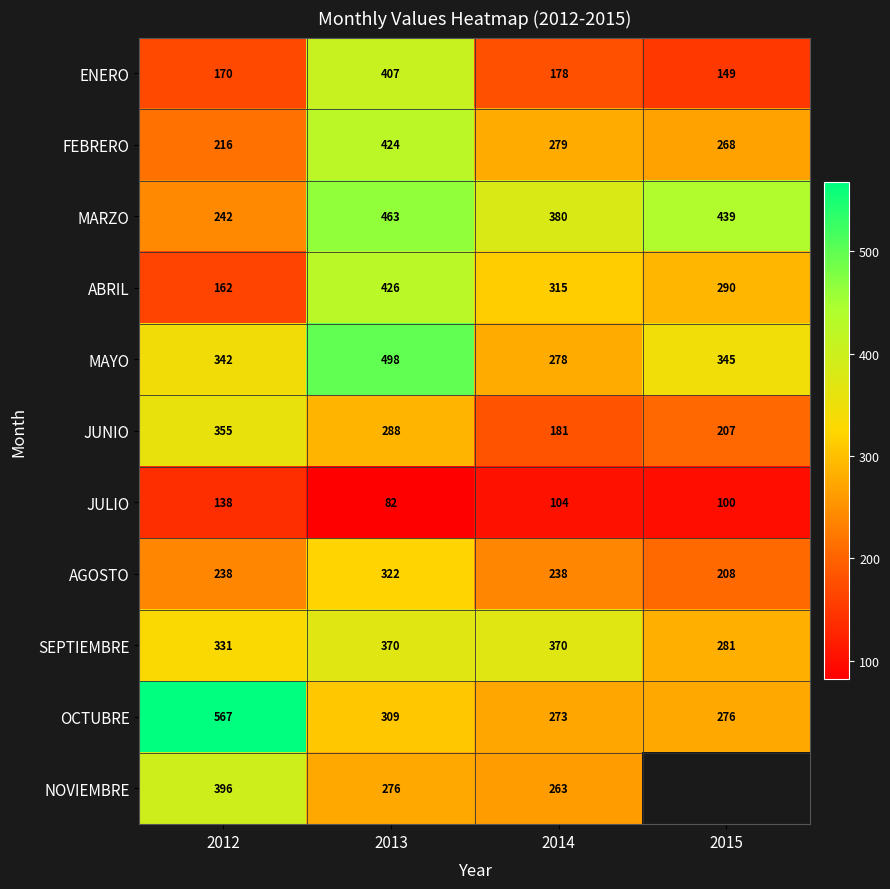

What is the minimum value for ENERO?

149